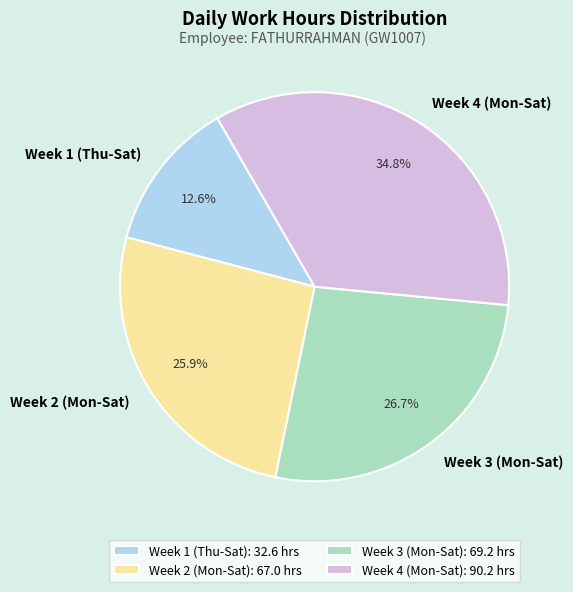

What is the ratio of the value at Week 2 (Mon-Sat) to the value at Week 4 (Mon-Sat)?

0.7